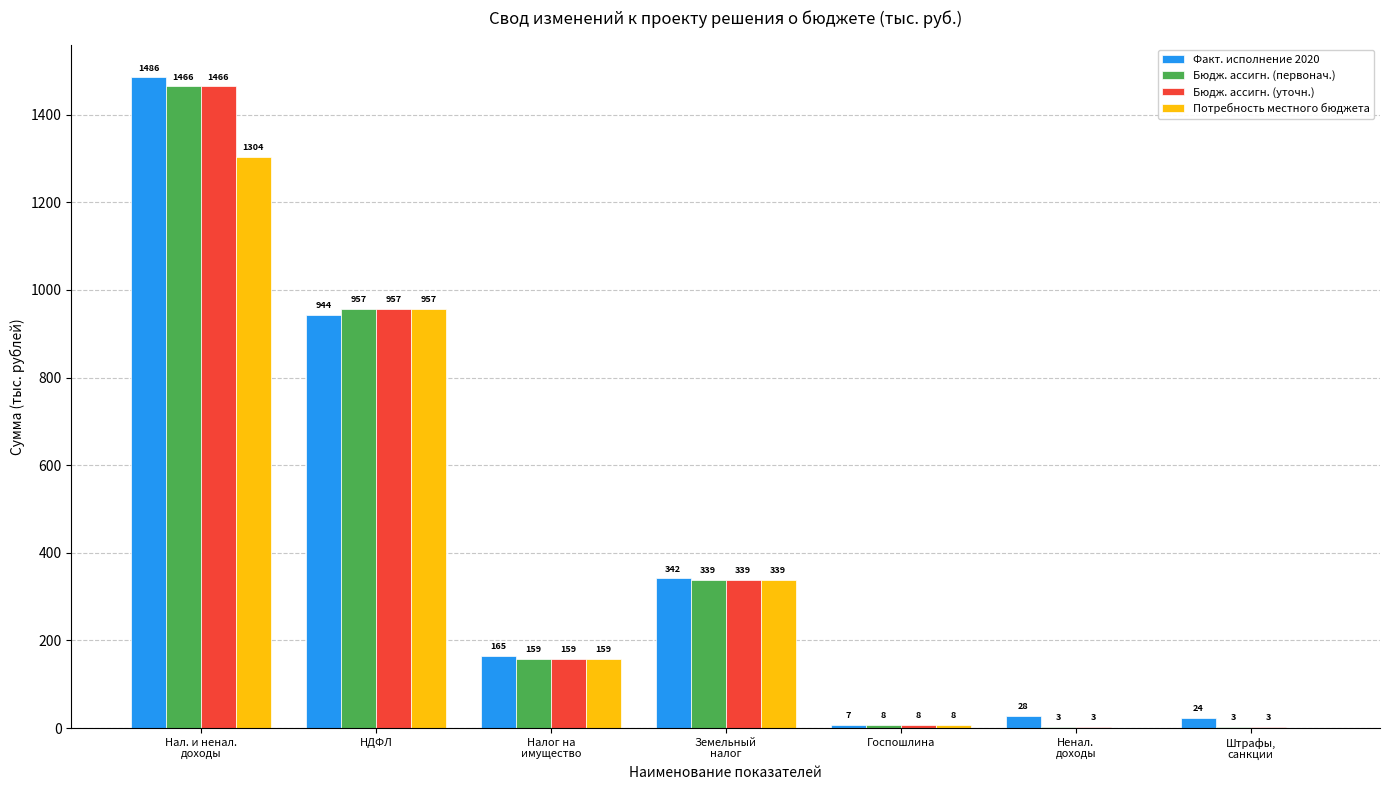

Where is Бюдж. ассигн. (уточн.) nearest to the value 734?

НДФЛ